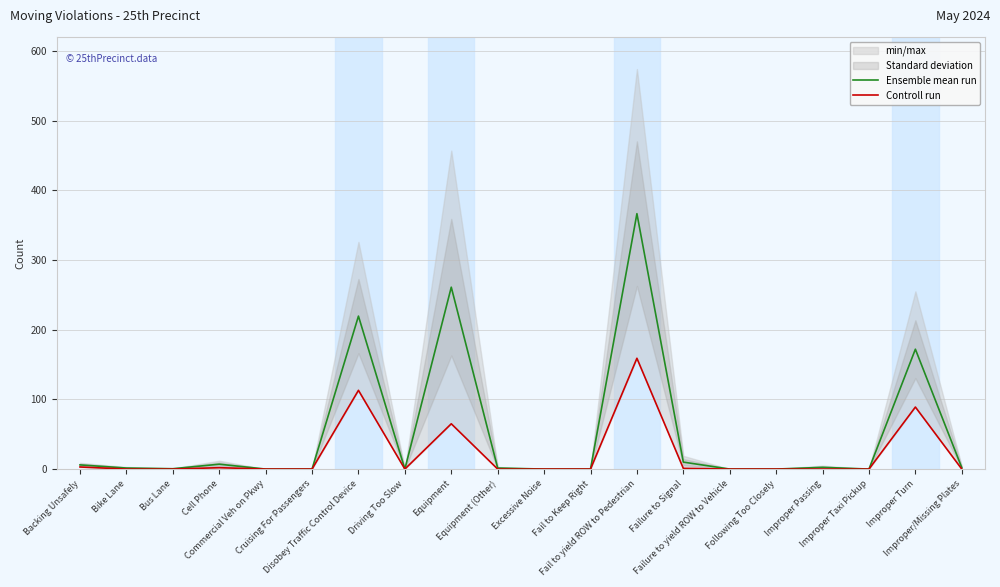

Reading left to right, list all the values displayed in this chart.

Ensemble mean run: Backing Unsafely=6.0	Bike Lane=1.5	Bus Lane=0.5	Cell Phone=7.0	Commercial Veh on Pkwy=0.0	Cruising For Passengers=0.0	Disobey Traffic Control Device=219.5	Driving Too Slow=0.0	Equipment=261.0	Equipment (Other)=1.5	Excessive Noise=0.0	Fail to Keep Right=0.0	Fail to yield ROW to Pedestrian=366.5	Failure to Signal=10.0	Failure to yield ROW to Vehicle=0.0	Following Too Closely=0.0	Improper Passing=2.5	Improper Taxi Pickup=0.0	Improper Turn=172.0	Improper/Missing Plates=2.0
Controll run: Backing Unsafely=3.0	Bike Lane=0.0	Bus Lane=0.0	Cell Phone=2.0	Commercial Veh on Pkwy=0.0	Cruising For Passengers=0.0	Disobey Traffic Control Device=113.0	Driving Too Slow=0.0	Equipment=65.0	Equipment (Other)=0.0	Excessive Noise=0.0	Fail to Keep Right=0.0	Fail to yield ROW to Pedestrian=159.0	Failure to Signal=1.0	Failure to yield ROW to Vehicle=0.0	Following Too Closely=0.0	Improper Passing=0.0	Improper Taxi Pickup=0.0	Improper Turn=89.0	Improper/Missing Plates=0.0